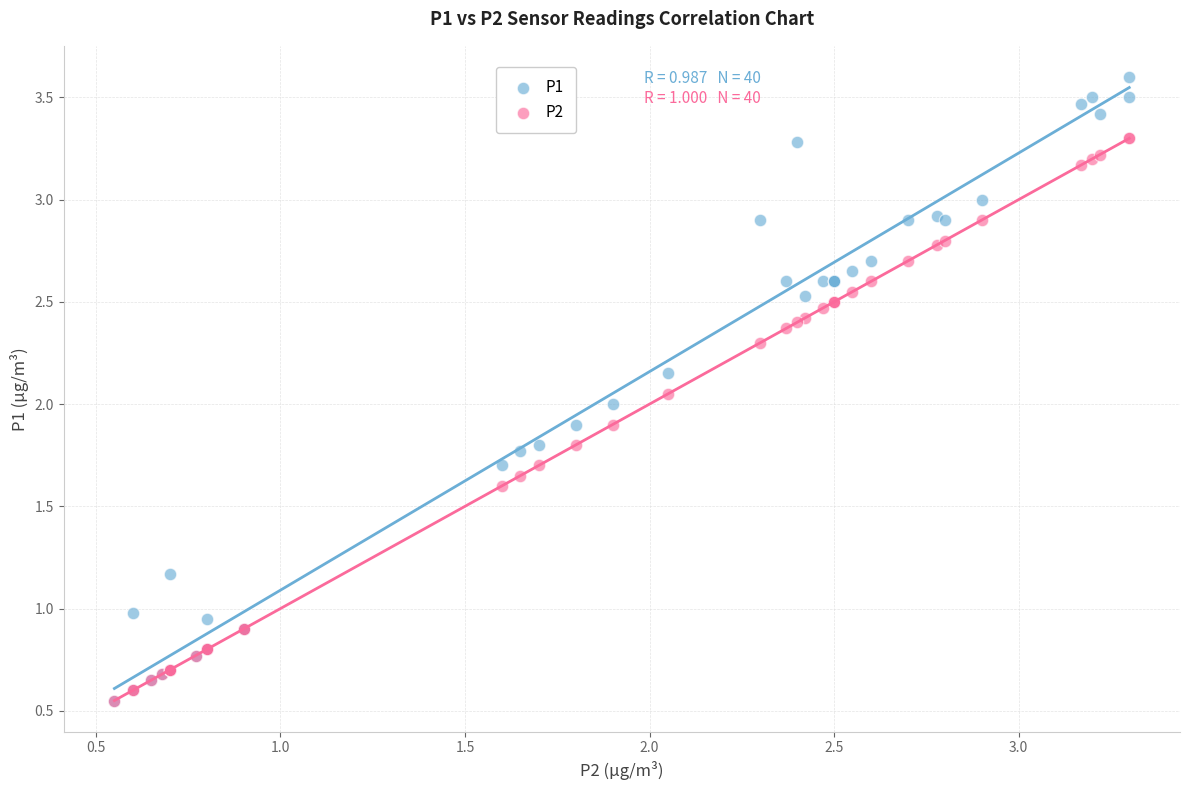

What are all the series names shown in the legend?

P1, P2